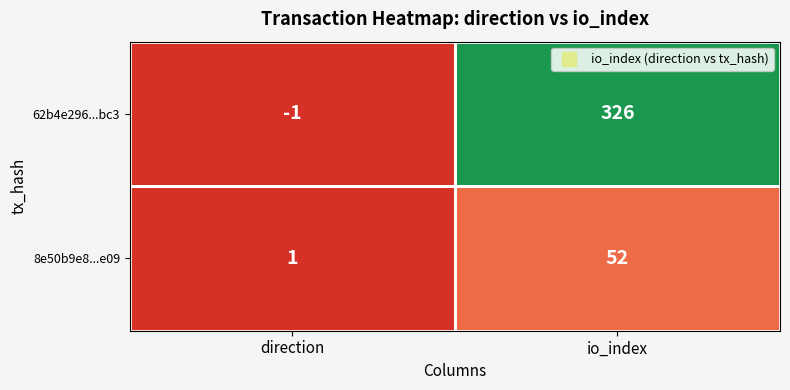

How many values in the 8e50b9e8...e09 series are below 52?

1